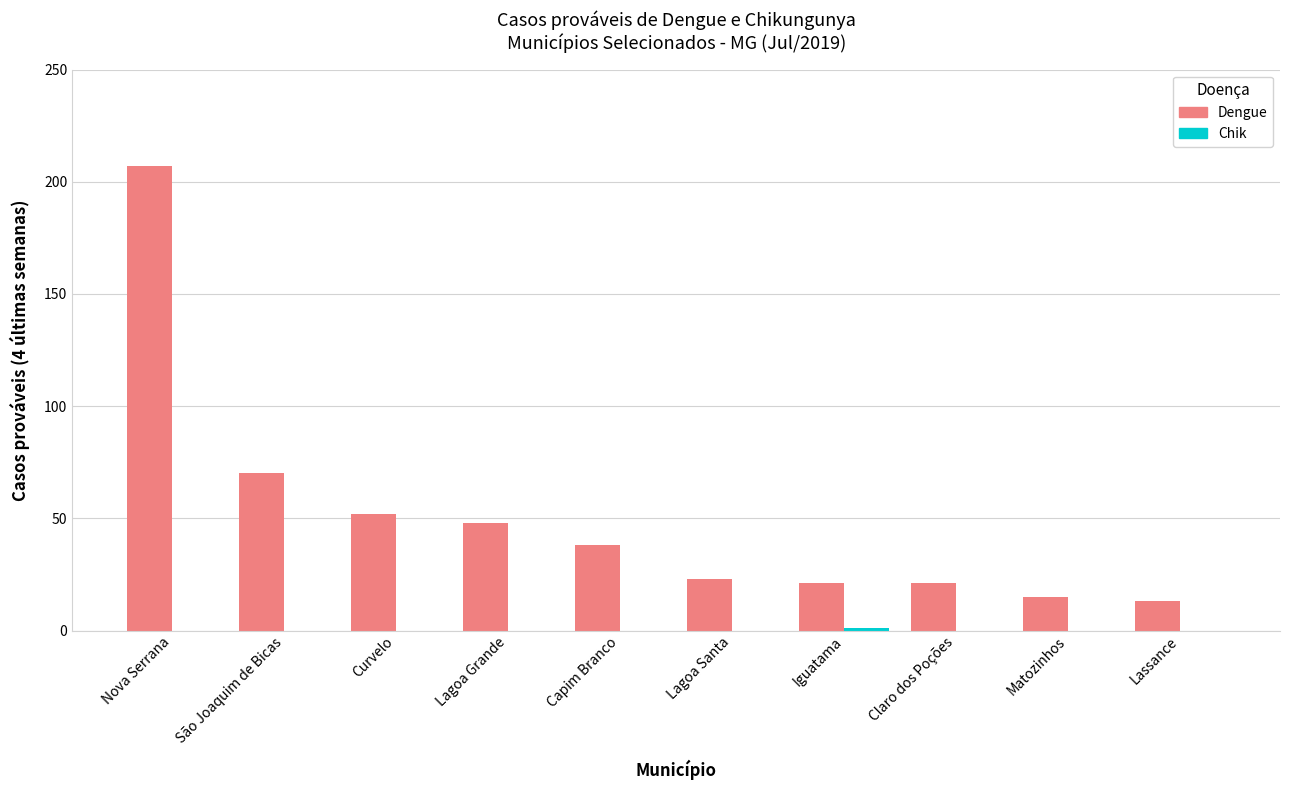

How many series are shown in this chart?

2